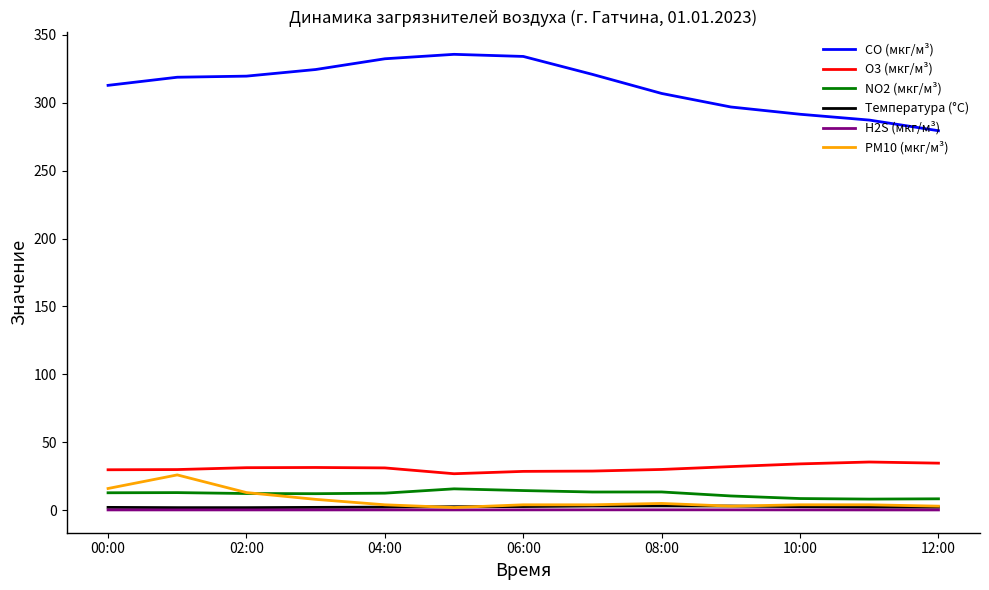

Which series has the largest total across all categories?

CO (мкг/м³)